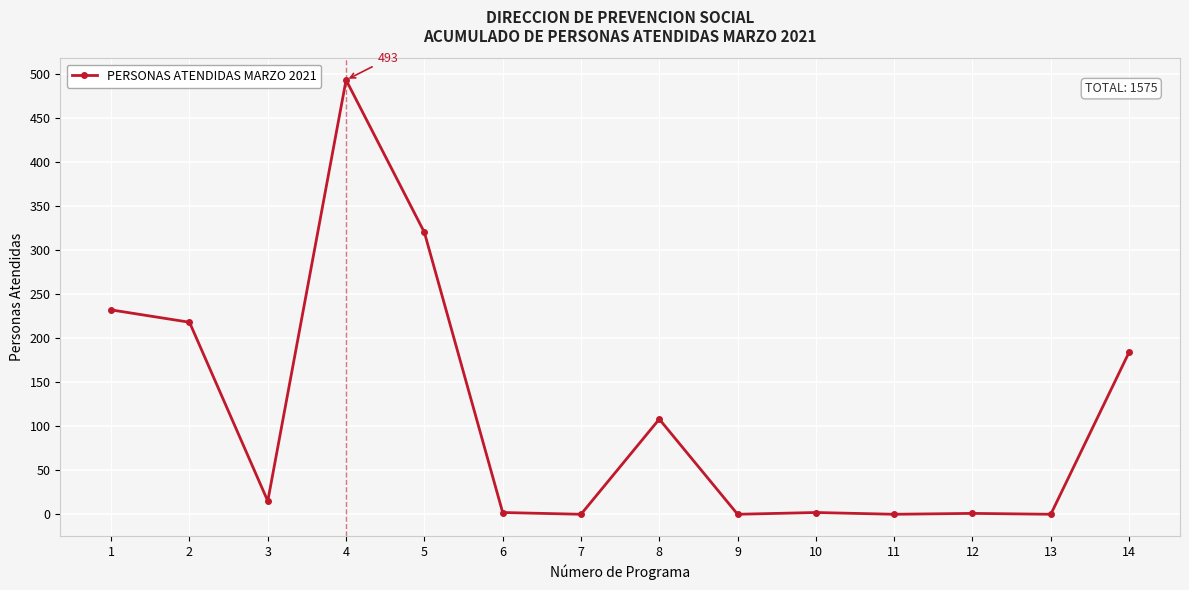

At which category does the data reach its first local peak?

4